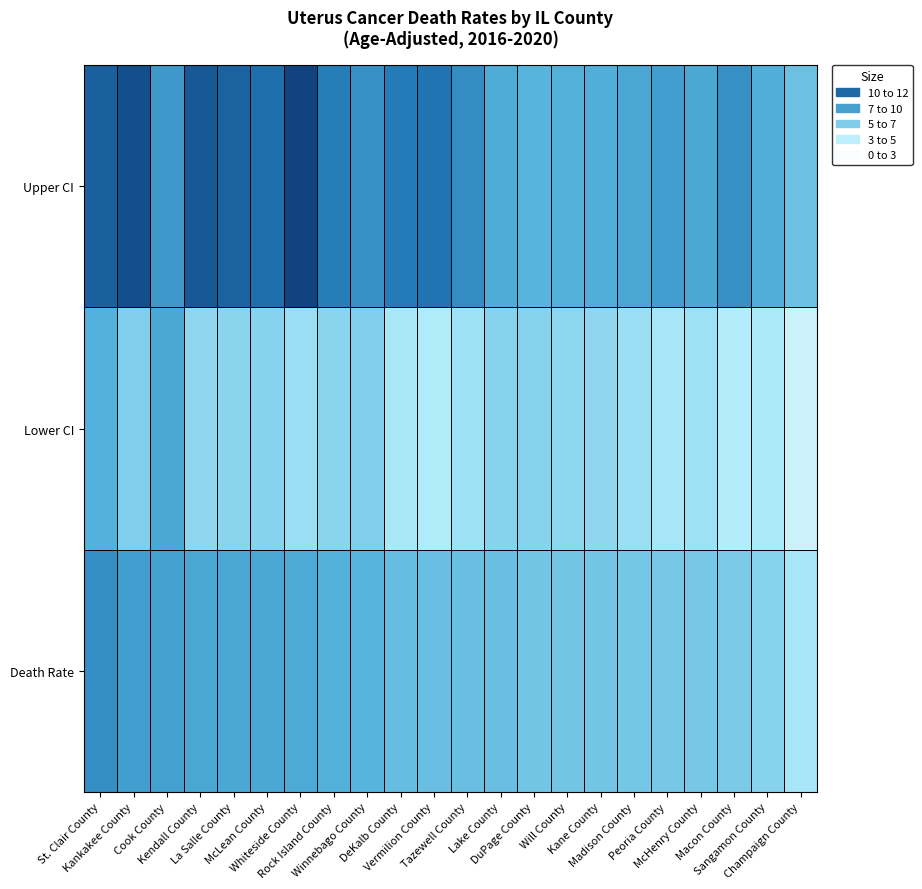

Reading right to left, extract all data points from this chart.

Death Rate: Champaign County=3.2	Sangamon County=4.3	Macon County=4.7	McHenry County=4.8	Peoria County=4.8	Madison County=4.9	Kane County=5.0	Will County=5.0	DuPage County=5.0	Lake County=5.3	Tazewell County=5.3	Vermilion County=5.3	DeKalb County=5.4	Winnebago County=5.9	Rock Island County=6.1	Whiteside County=6.4	McLean County=6.5	La Salle County=6.5	Kendall County=6.6	Cook County=6.9	Kankakee County=7.0	St. Clair County=7.8
Lower CI: Champaign County=1.9	Sangamon County=3.0	Macon County=2.8	McHenry County=3.5	Peoria County=3.2	Madison County=3.6	Kane County=4.0	Will County=4.1	DuPage County=4.3	Lake County=4.3	Tazewell County=3.5	Vermilion County=2.9	DeKalb County=3.1	Winnebago County=4.5	Rock Island County=4.2	Whiteside County=3.7	McLean County=4.3	La Salle County=4.2	Kendall County=4.0	Cook County=6.5	Kankakee County=4.5	St. Clair County=6.0
Upper CI: Champaign County=5.2	Sangamon County=6.2	Macon County=7.7	McHenry County=6.5	Peoria County=7.0	Madison County=6.6	Kane County=6.2	Will County=6.1	DuPage County=5.9	Lake County=6.3	Tazewell County=7.9	Vermilion County=9.1	DeKalb County=8.8	Winnebago County=7.7	Rock Island County=8.7	Whiteside County=11.1	McLean County=9.3	La Salle County=9.8	Kendall County=10.2	Cook County=7.3	Kankakee County=10.6	St. Clair County=9.9